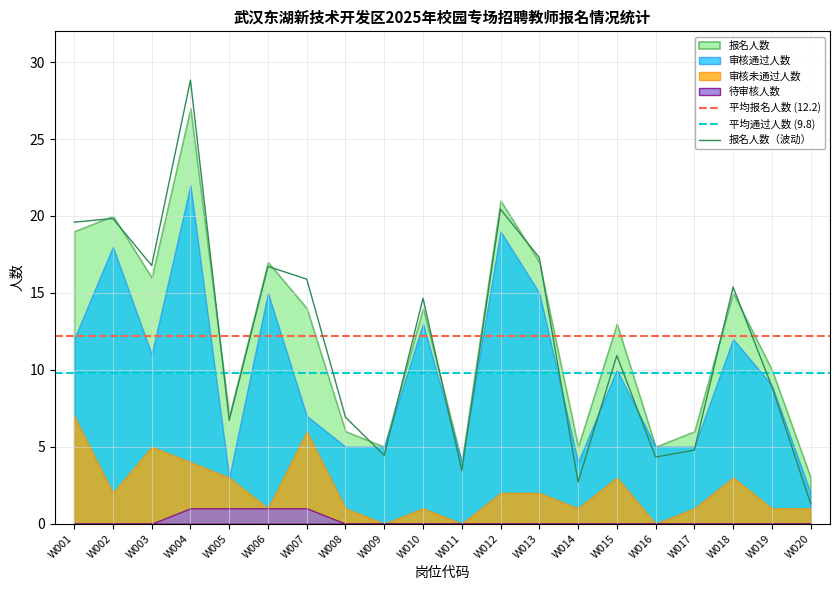

True or false: 审核通过人数 and 待审核人数 intersect in this chart.

False